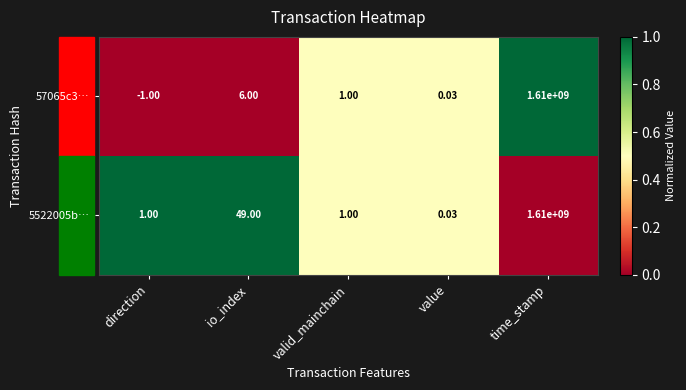

Which category has the highest value in the 5522005b… series?

time_stamp